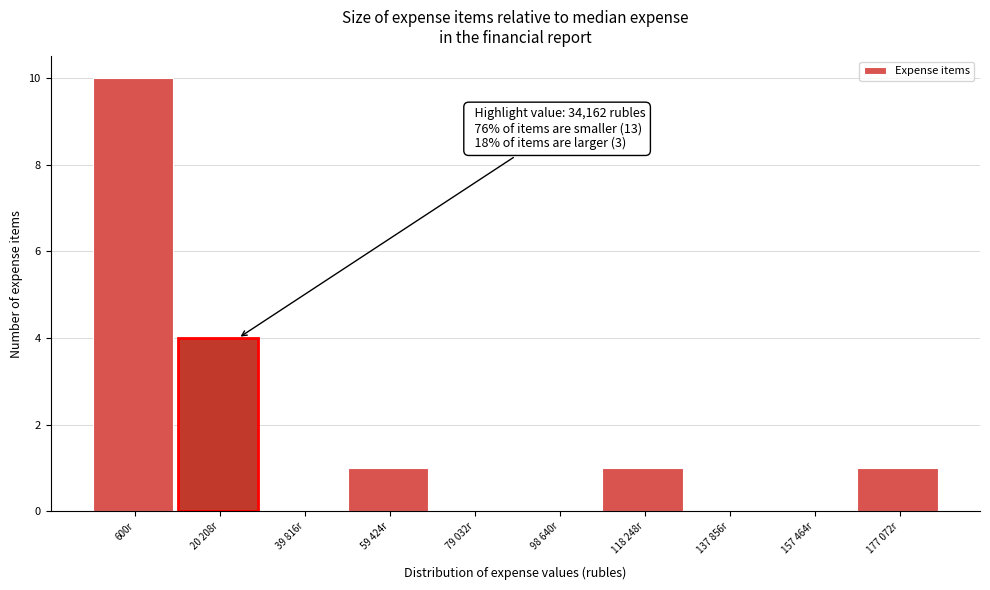

Reading right to left, list all the values displayed in this chart.

177 072r=1	157 464r=0	137 856r=0	118 248r=1	98 640r=0	79 032r=0	59 424r=1	39 816r=0	20 208r=4	600r=10